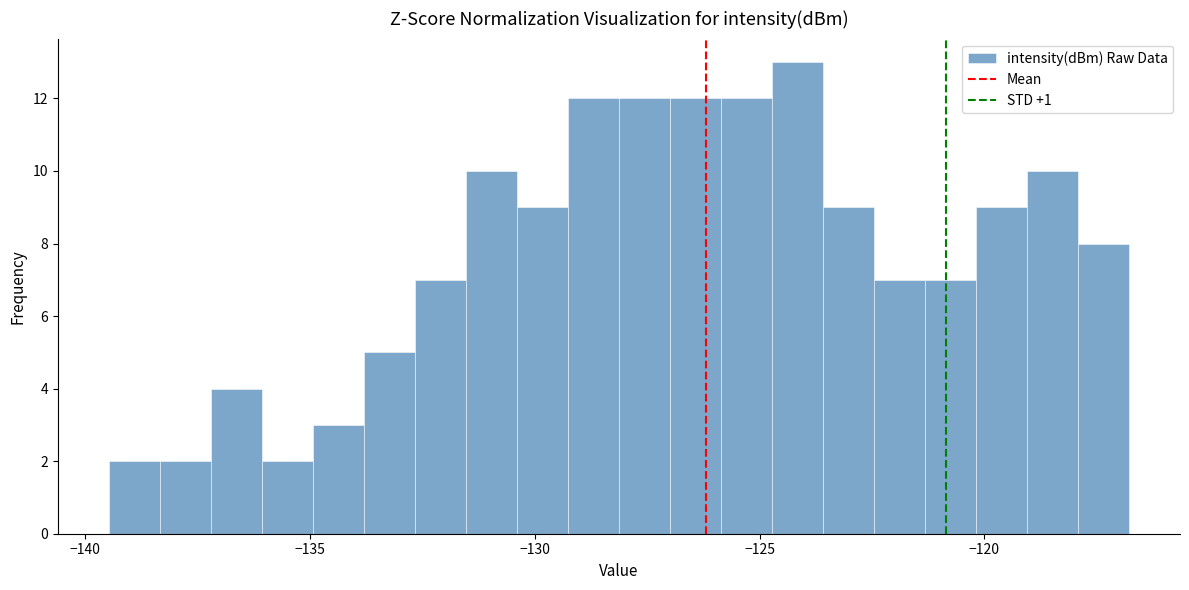

Around what value on the x-axis is the tallest bar? Give the approximate position of its centre, as read against the axis.

-124.0